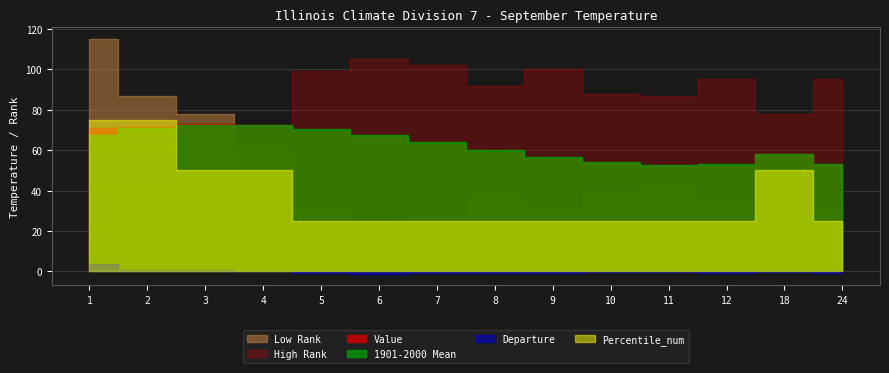

Which series has the largest total across all categories?

High Rank